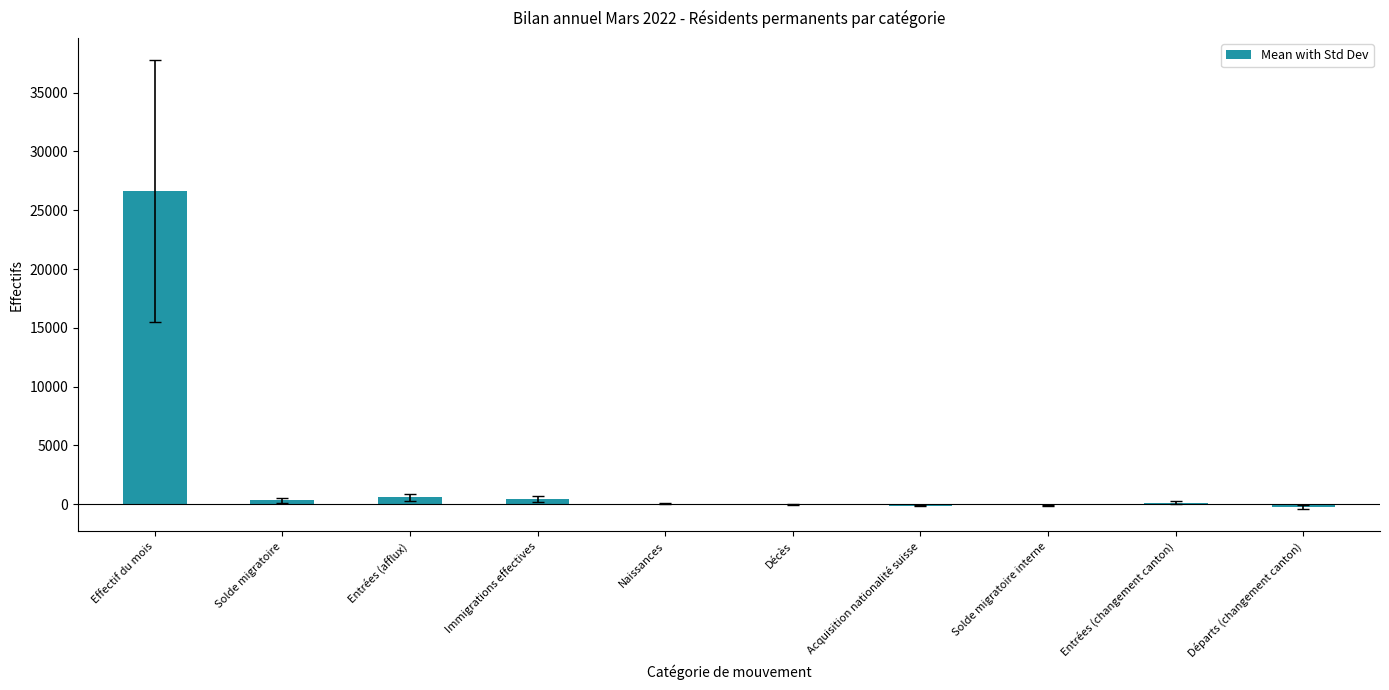

What is the maximum value shown in the chart?

26597.4